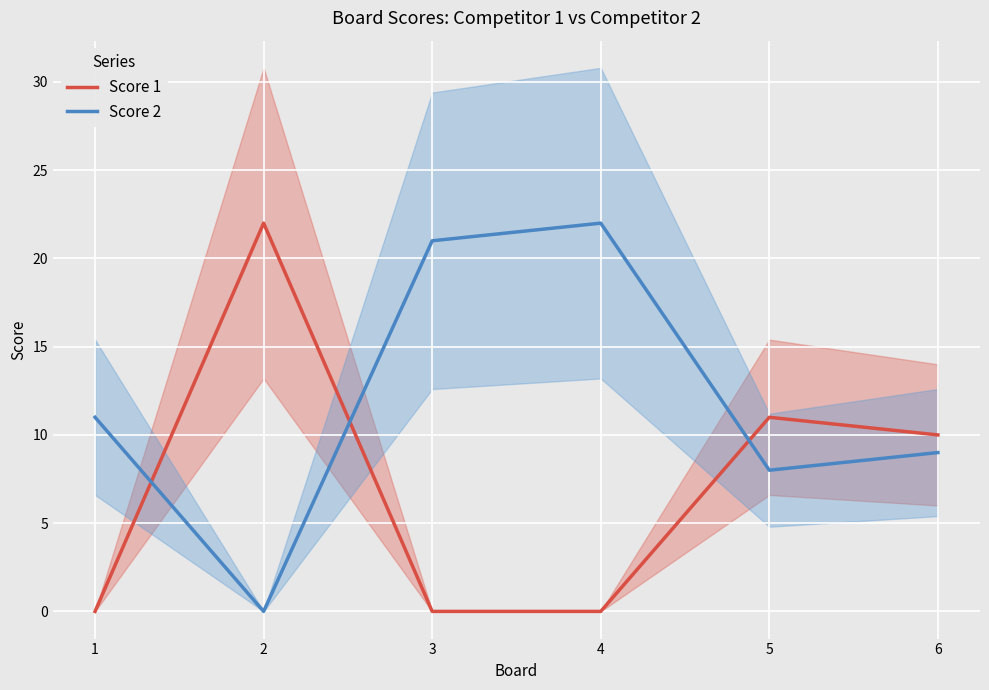

At which label does Score 1 first exceed 10?

2